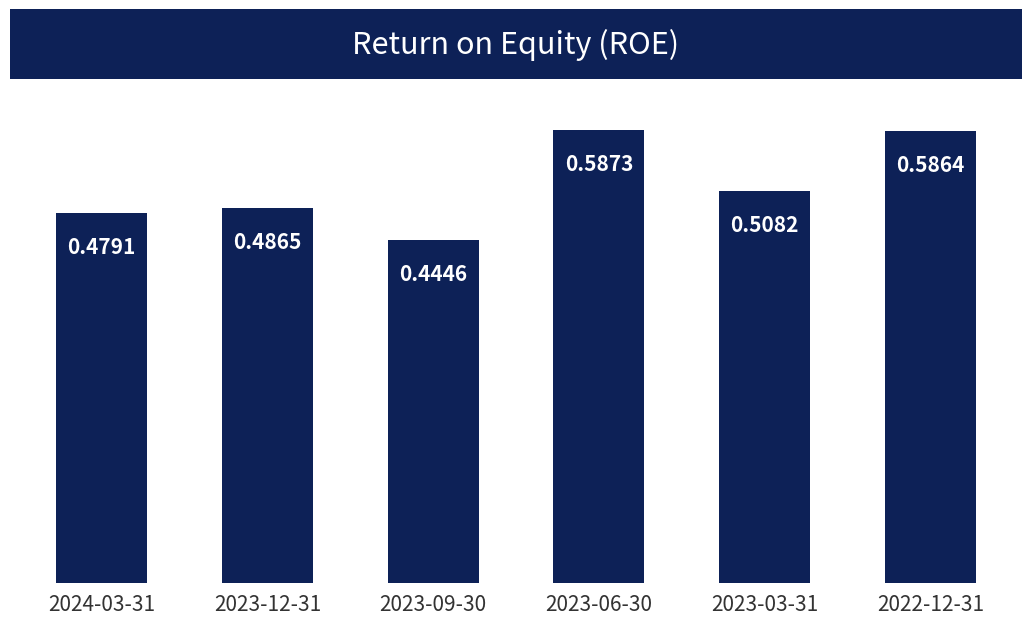

What is the sum of the values at 2023-03-31 and 2023-12-31?

1.0